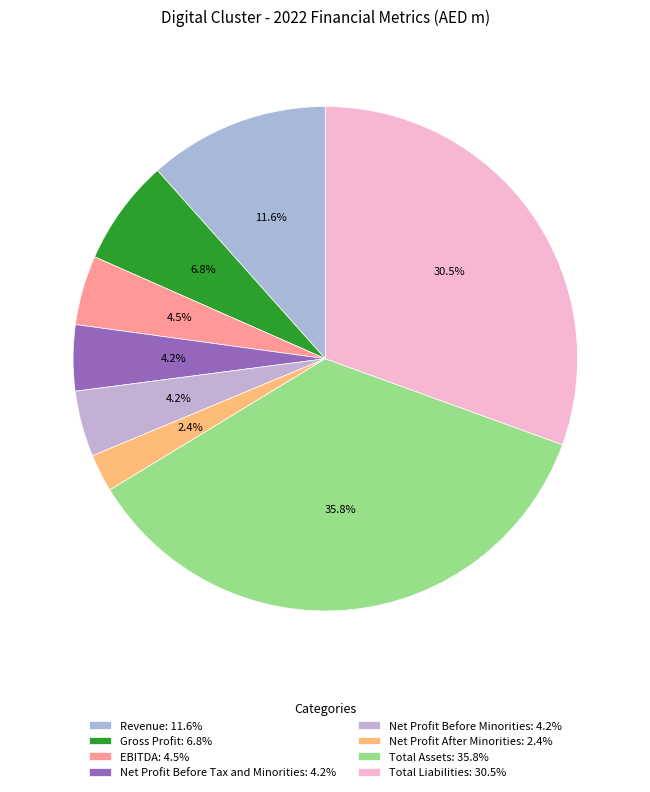

Is Revenue the majority of the pie?

No